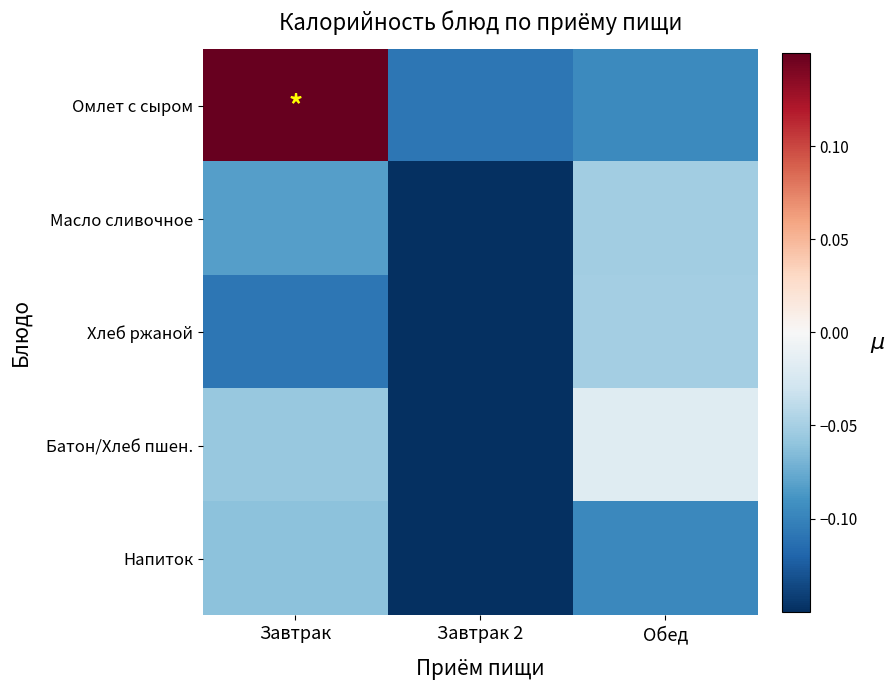

Which has a higher value, Завтрак 2 or Завтрак?

Завтрак